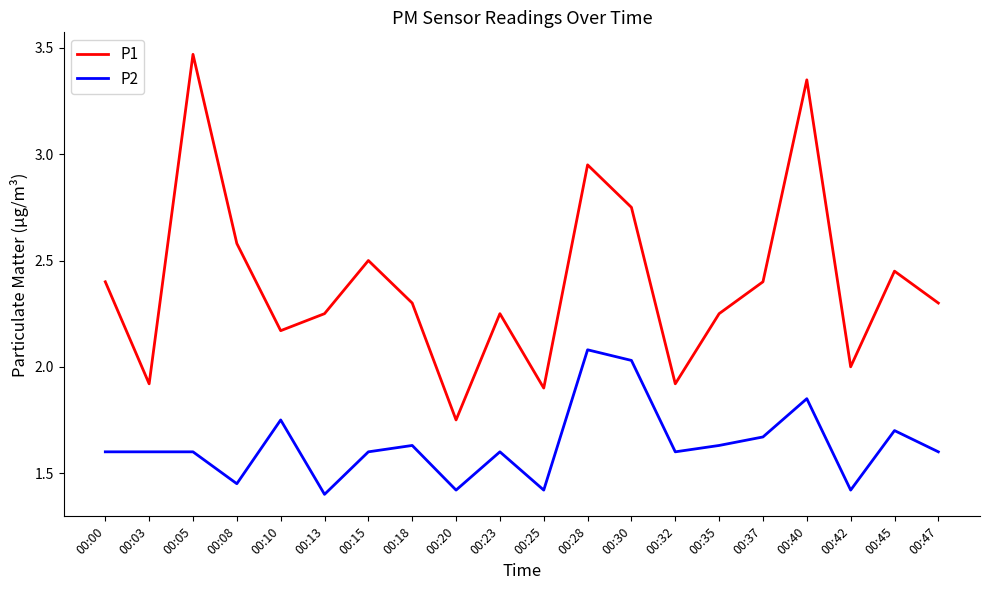

What is the difference between the maximum and minimum values in the P2 series?

0.7